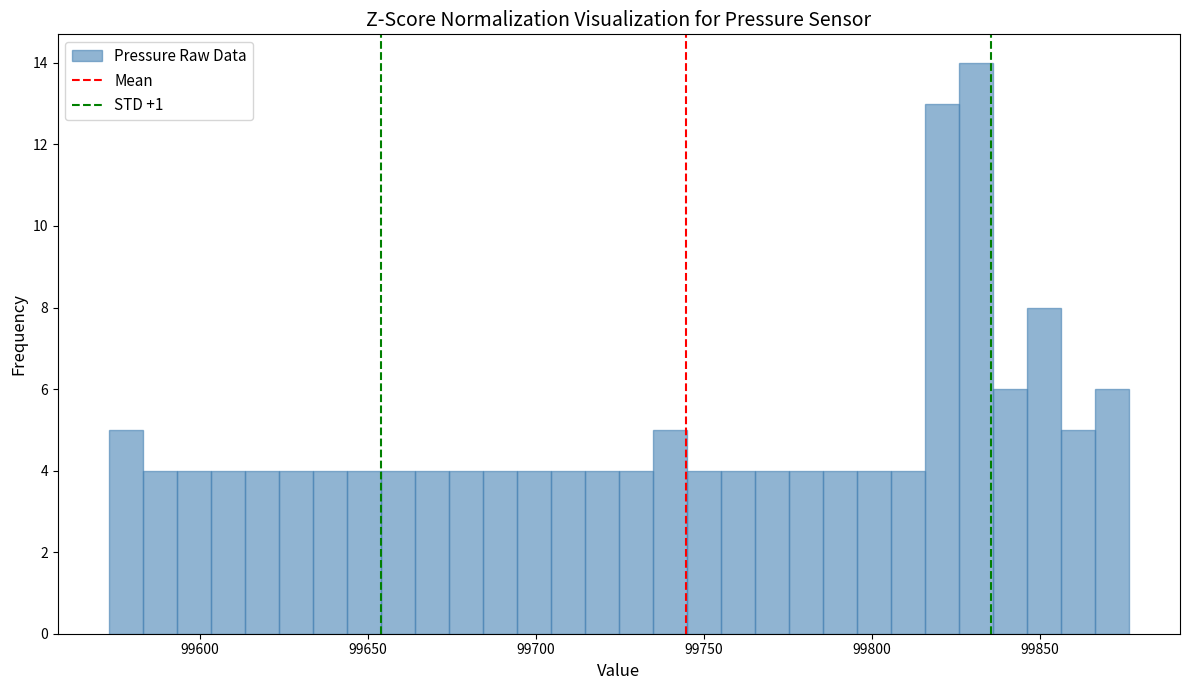

Around what value on the x-axis is the tallest bar? Give the approximate position of its centre, as read against the axis.

99830